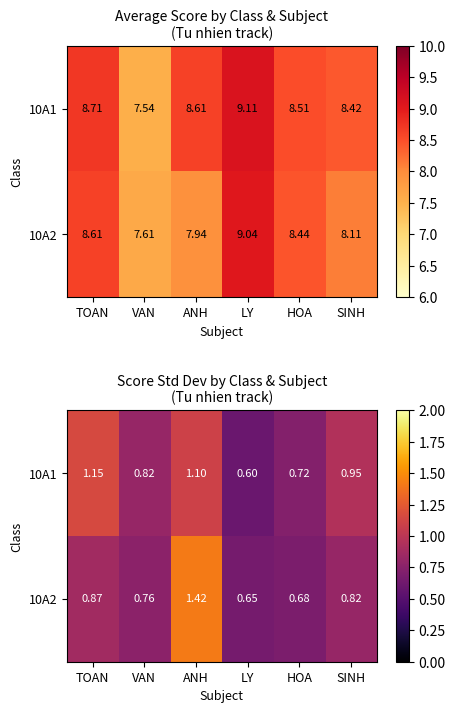

Which series has the largest total across all categories?

10A1